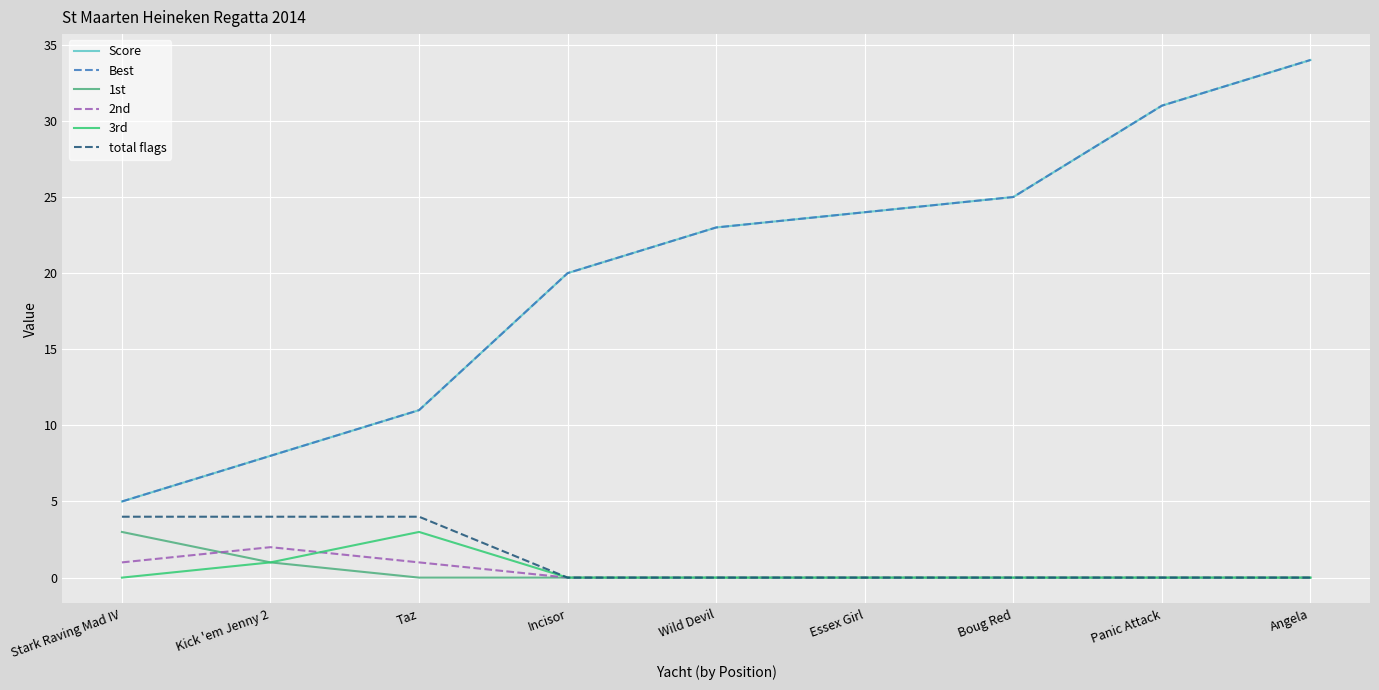

How many distinct data groups are displayed?

6